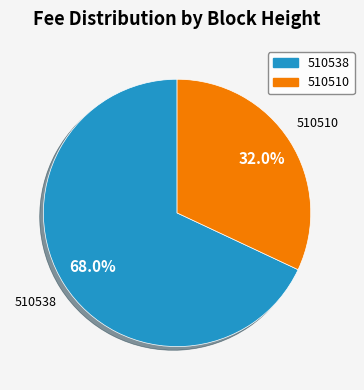

What is the smallest slice in the pie chart?

510510